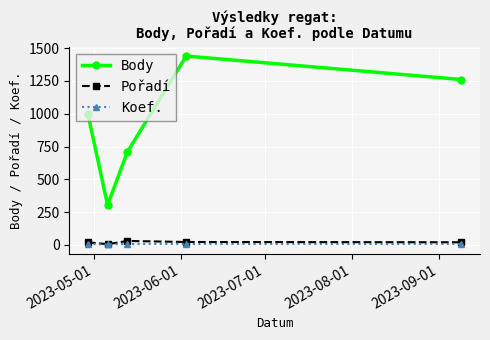

True or false: Koef. and Body cross at least once.

False